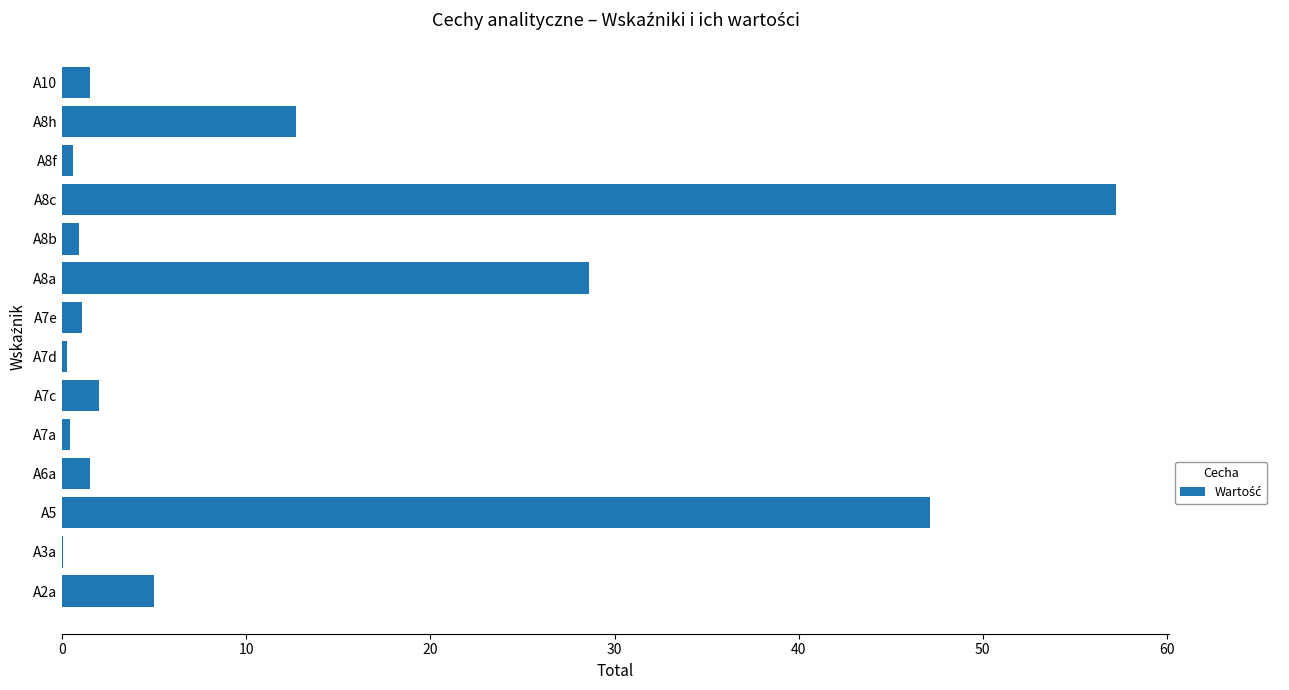

Which category has the highest value across all series?

A8c